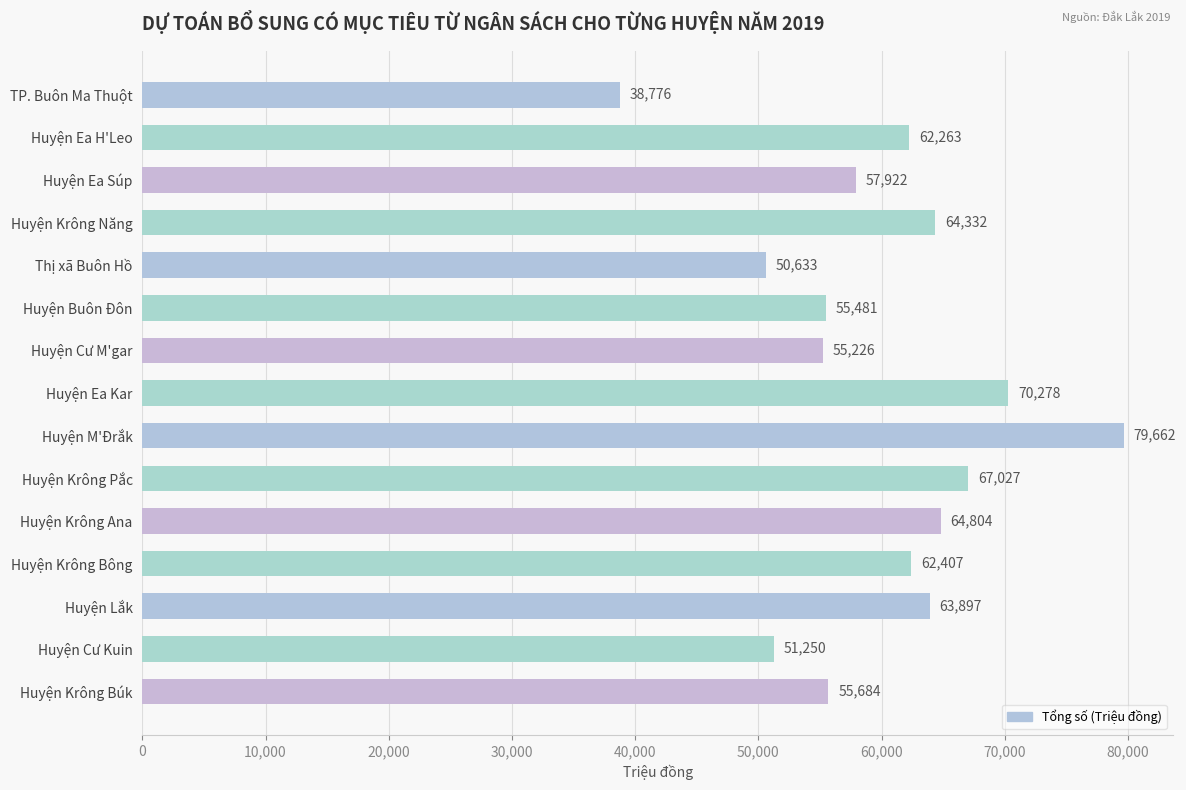

What is the average value?

59976